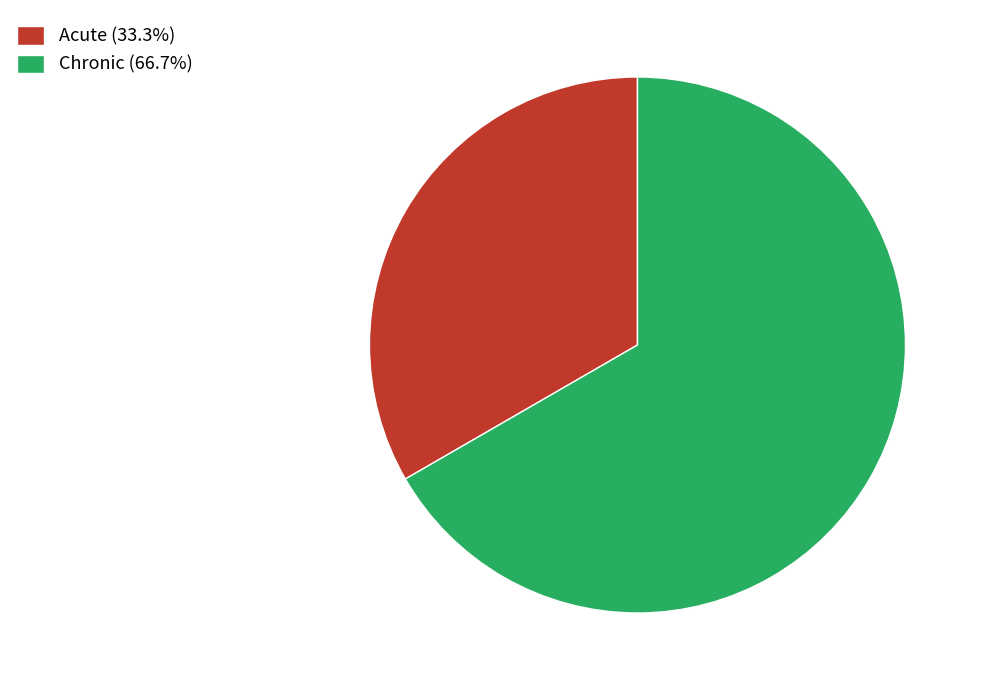

Rank the categories by value from highest to lowest.

Chronic, Acute